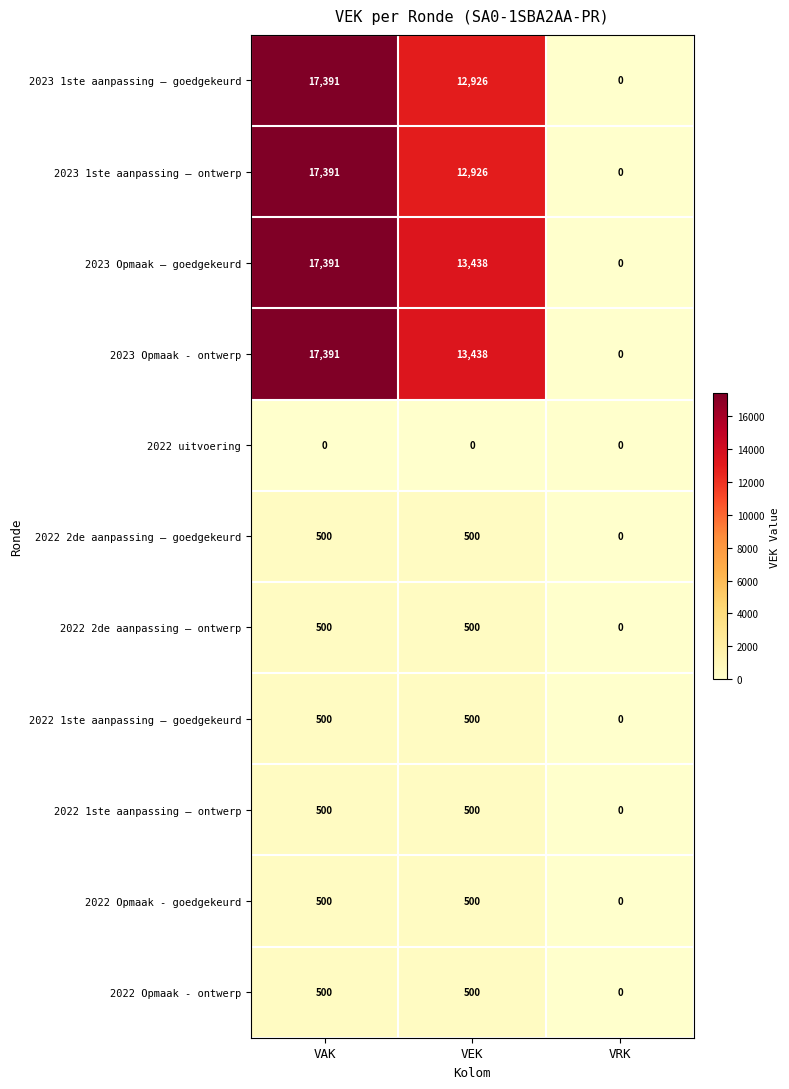

What is the difference between the maximum and minimum values in the 2023 Opmaak - ontwerp series?

17391